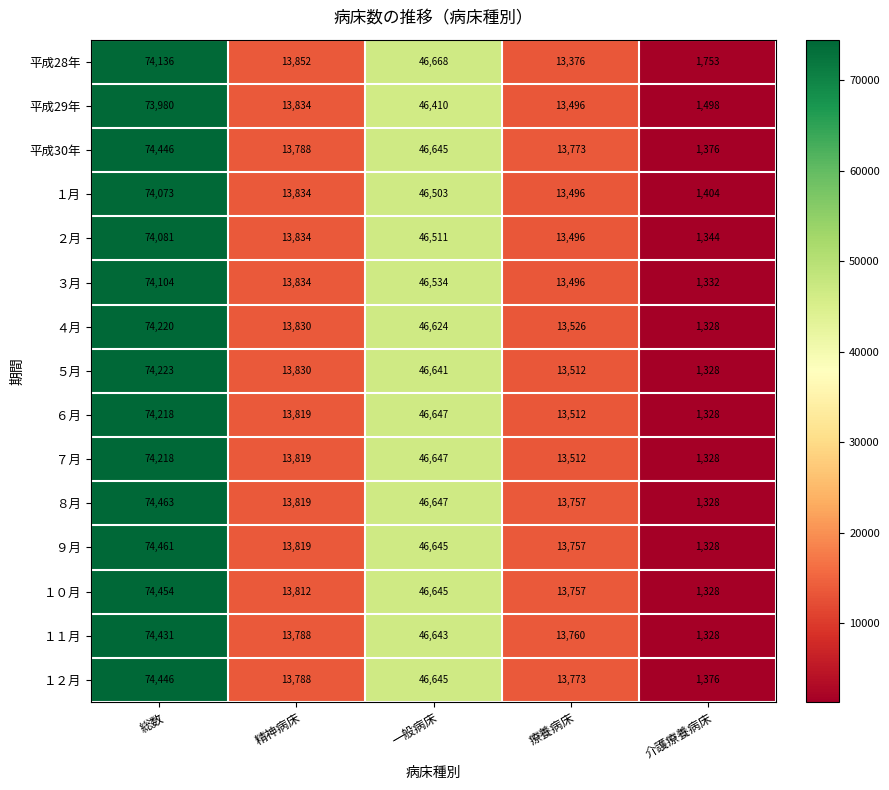

Where does the 平成29年 series first go above 13834?

総数